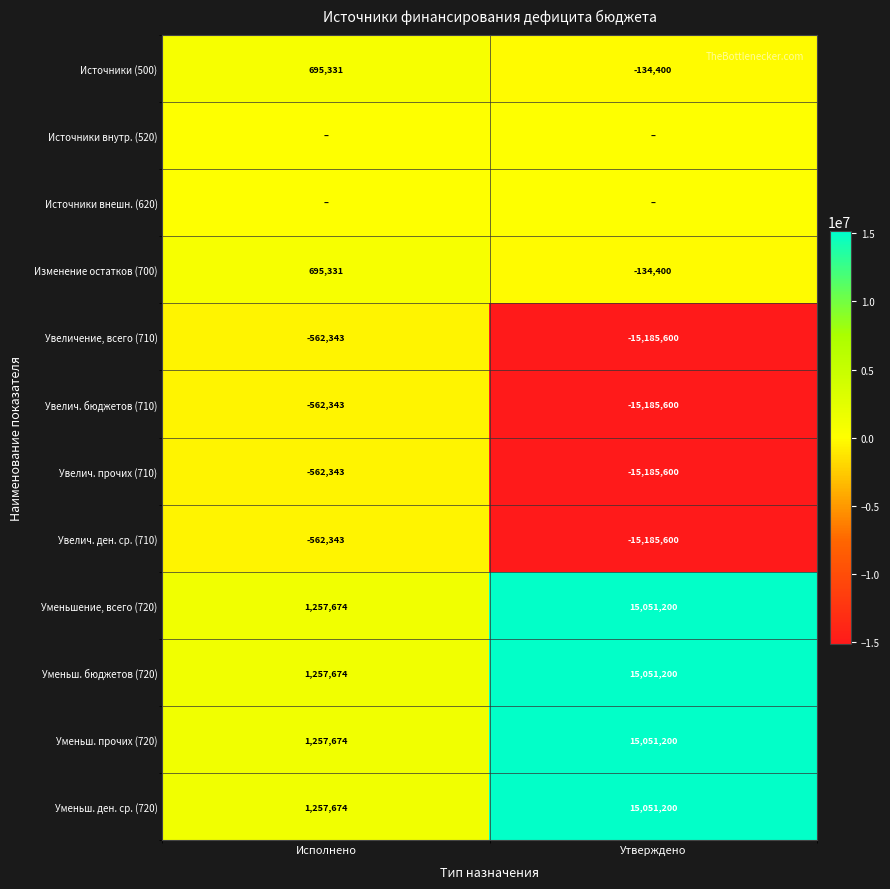

Rank the categories by Изменение остатков (700) value from highest to lowest.

Исполнено, Утверждено